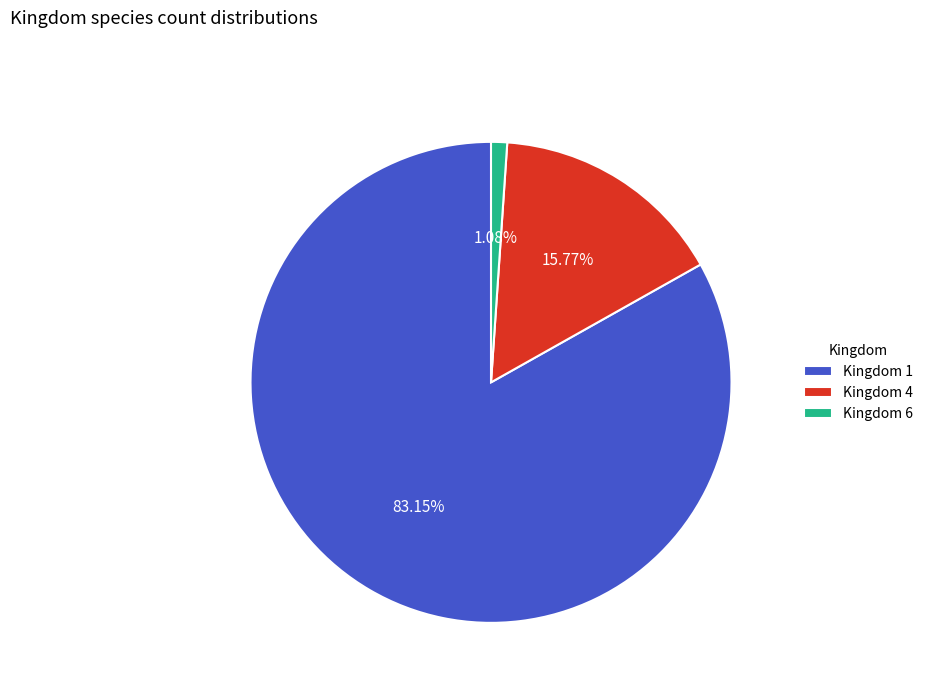

What is the largest slice in the pie chart?

Kingdom 1